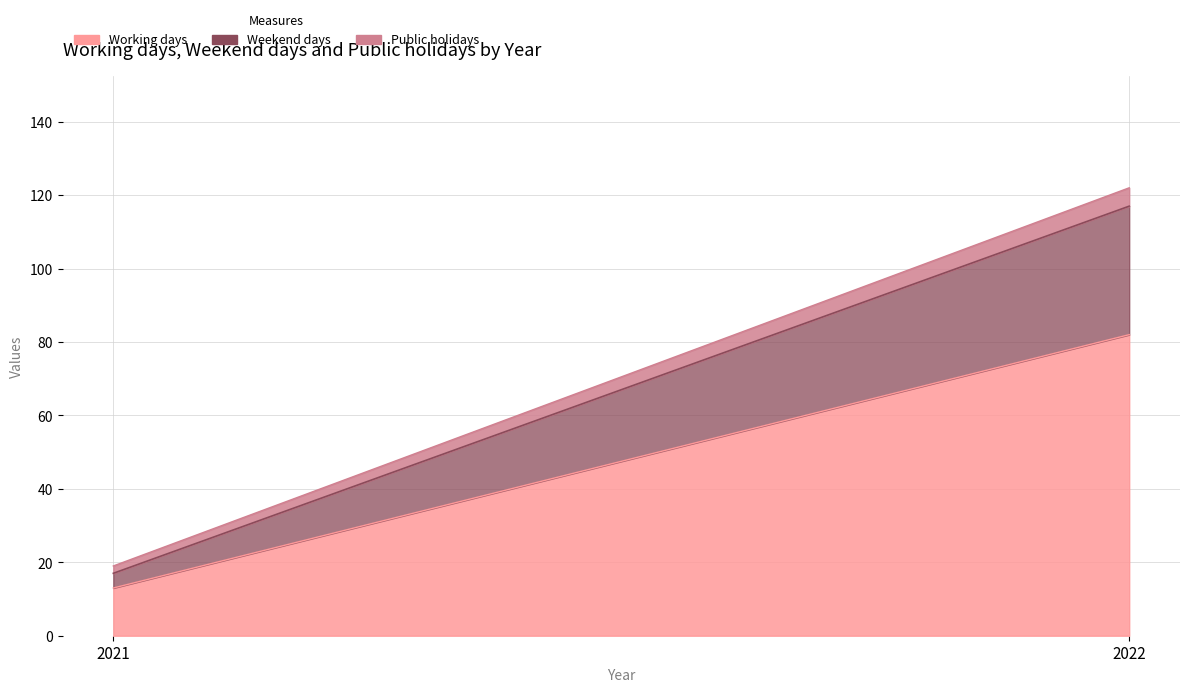

Reading left to right, what are all the values shown in this chart?

Working days: 2021=13	2022=82
Weekend days: 2021=4	2022=35
Public holidays: 2021=2	2022=5